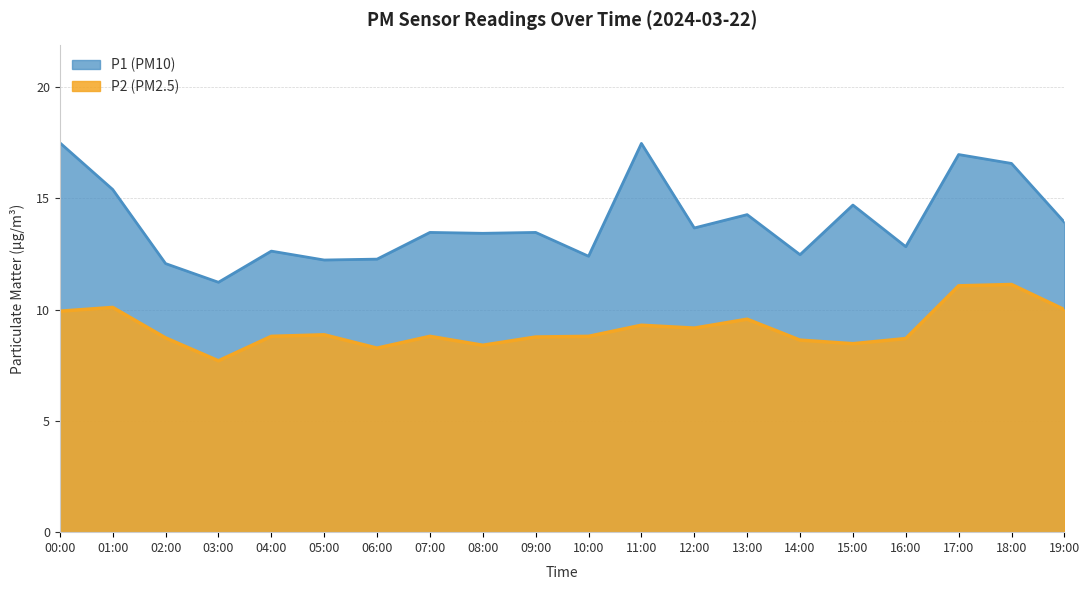

At how many categories does at least one series exceed 16?

4